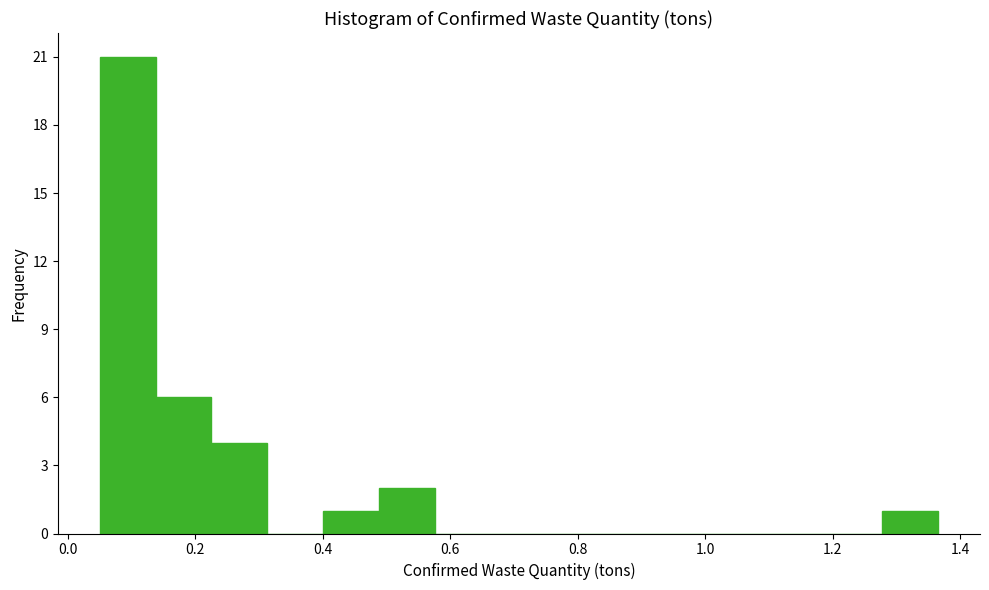

Reading left to right, list every bar in this chart as the range it spans on the x-axis followed by its height. Neither the bar edges nor the heights are printed on the chart, so give them approximately, as read against the axes.

0.06 to 0.14: 21
0.14 to 0.22: 6
0.22 to 0.32: 4
0.32 to 0.40: 0
0.40 to 0.48: 1
0.48 to 0.58: 2
0.58 to 0.66: 0
0.66 to 0.76: 0
0.76 to 0.84: 0
0.84 to 0.92: 0
0.92 to 1.02: 0
1.02 to 1.10: 0
1.10 to 1.18: 0
1.18 to 1.28: 0
1.28 to 1.36: 1